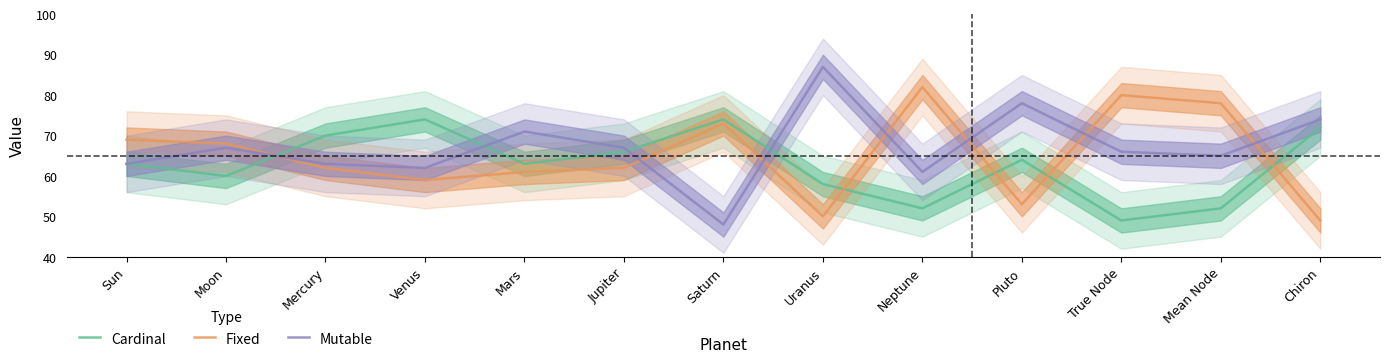

True or false: Mutable has a value of 63 at Sun.

True